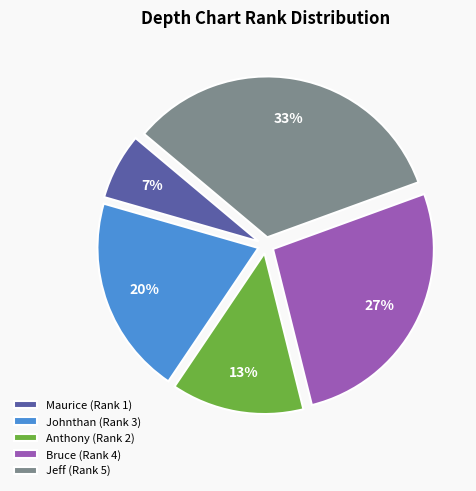

Rank the categories by value from lowest to highest.

Maurice, Anthony, Johnthan, Bruce, Jeff